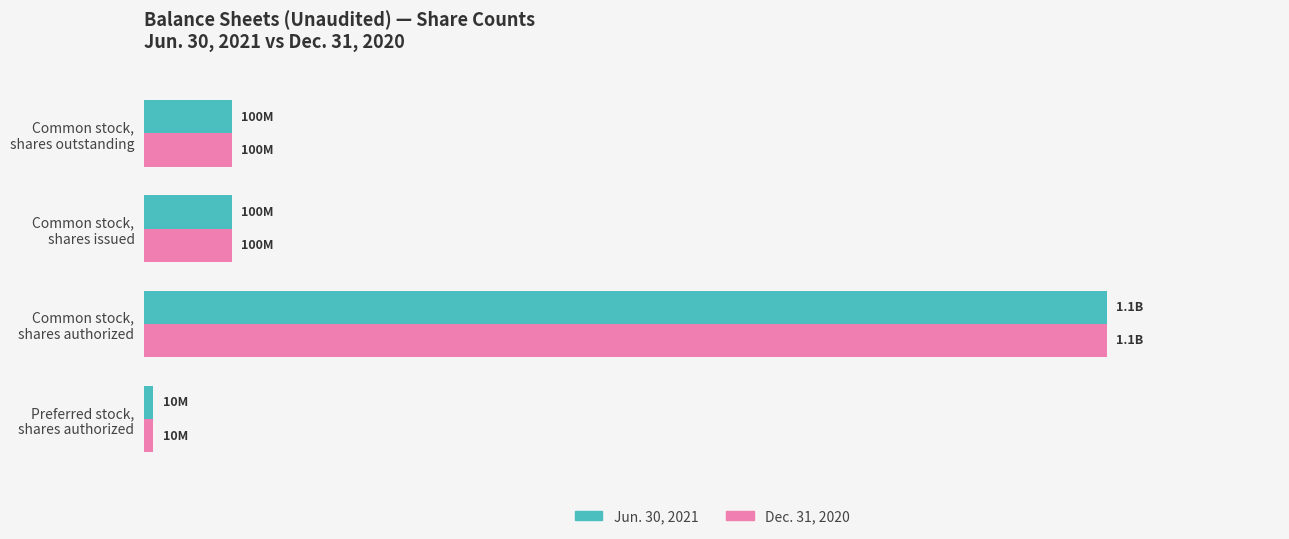

What are all the series names shown in the legend?

Jun. 30, 2021, Dec. 31, 2020